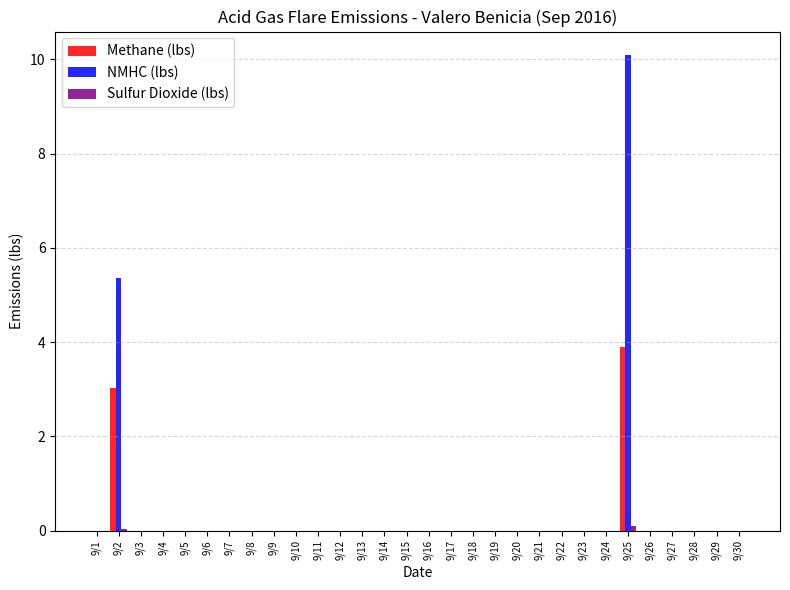

Which series has the largest range (max minus min)?

NMHC (lbs)